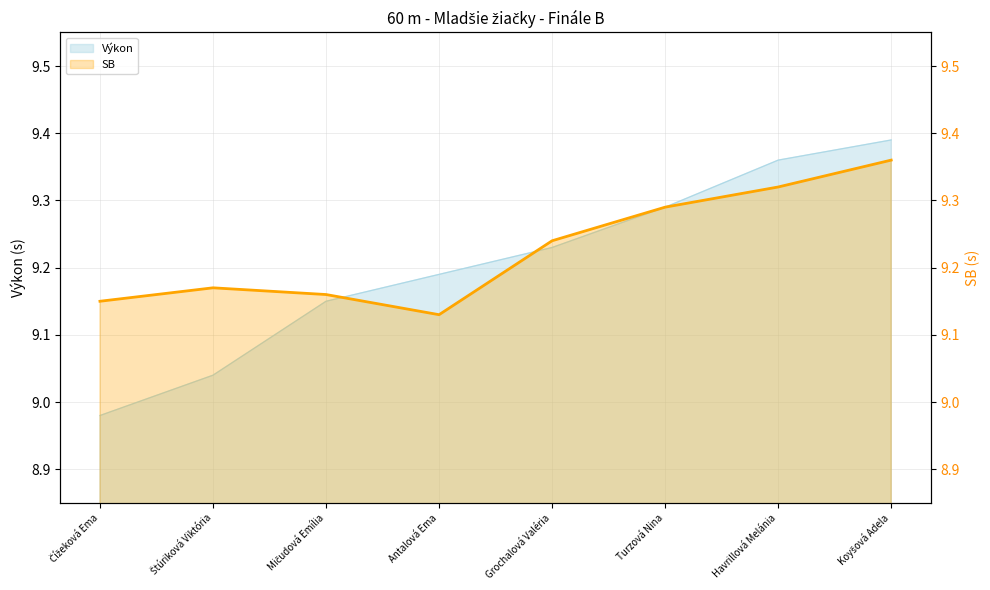

Reading right to left, what are all the values shown in this chart?

Koyšová Adela=9.4	Havrillová Melánia=9.3	Turzová Nina=9.3	Grochalová Valéria=9.2	Antalová Ema=9.1	Mičudová Emília=9.2	Štúriková Viktória=9.2	Čížeková Ema=9.2